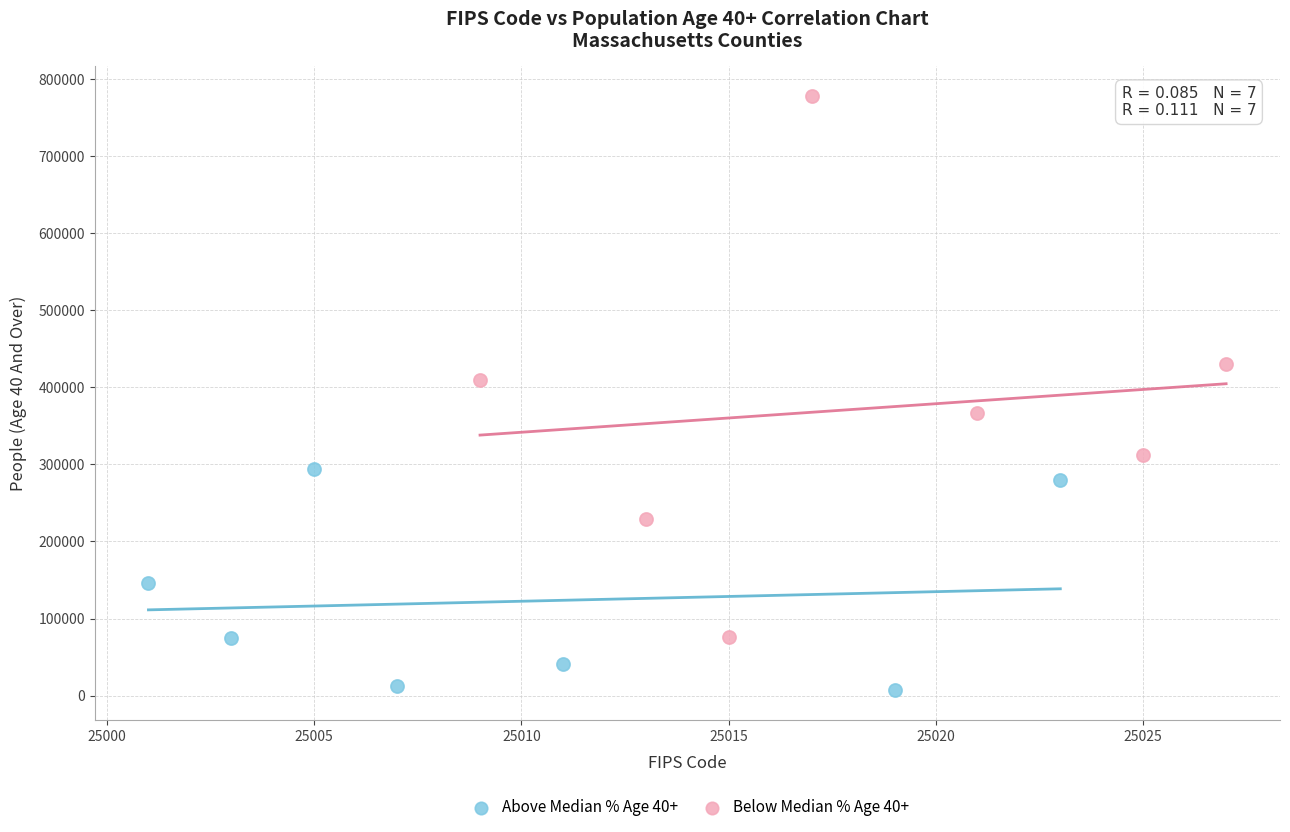

Which series has the widest spread of Y values?

Below Median % Age 40+